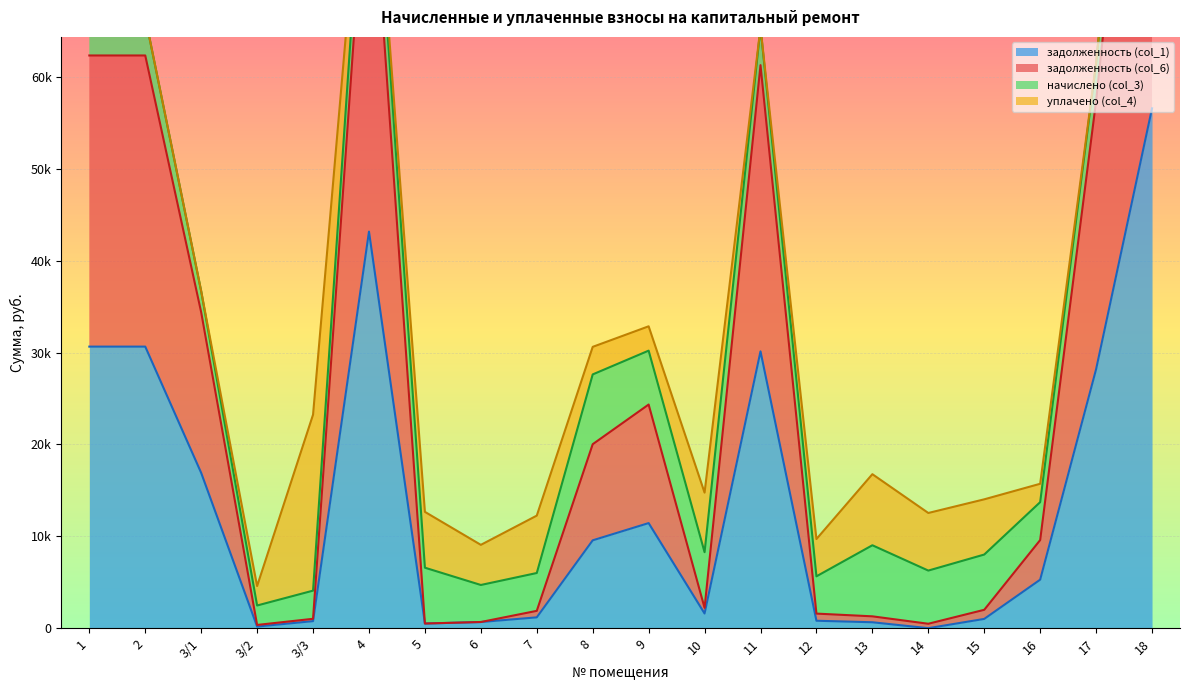

Where is the first local minimum for задолженность (col_6)?

3/2